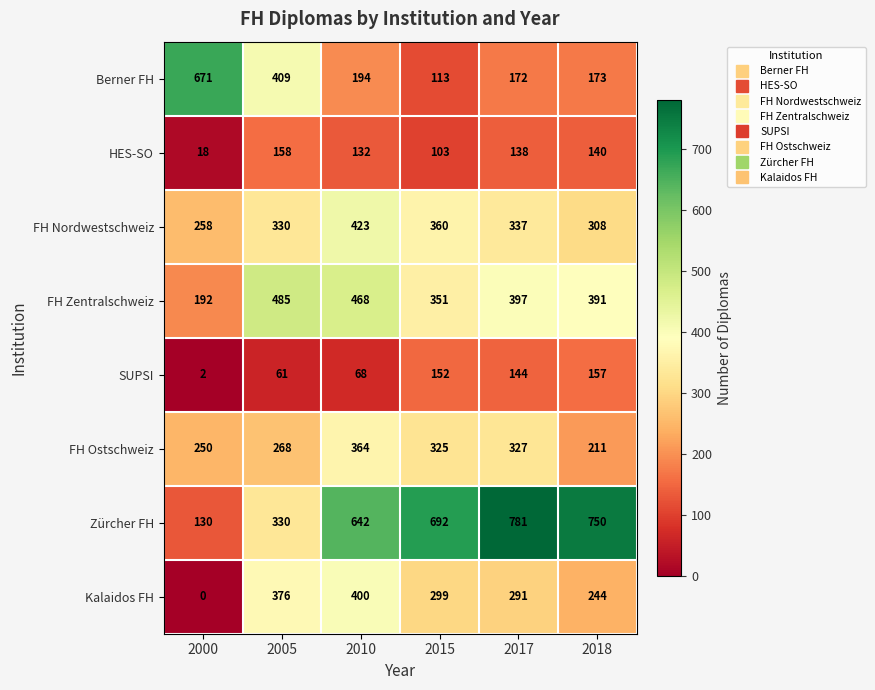

Count the number of data series in this chart.

8